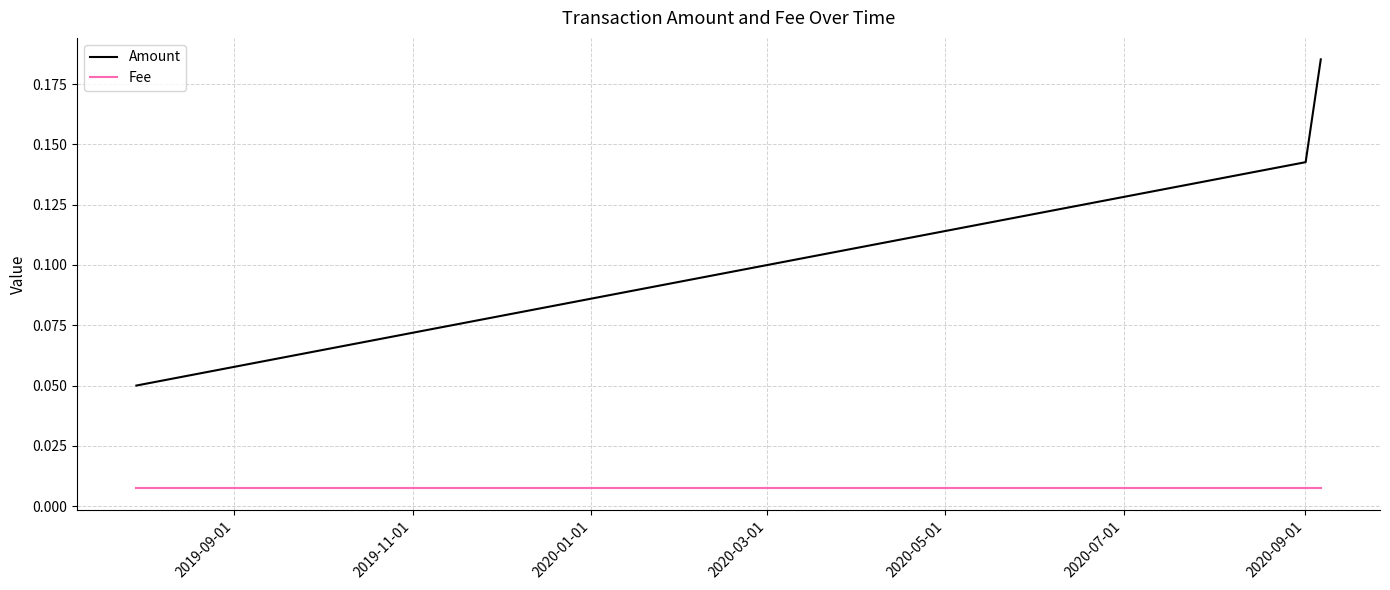

List the series in order of their overall mean, highest first.

Amount, Fee